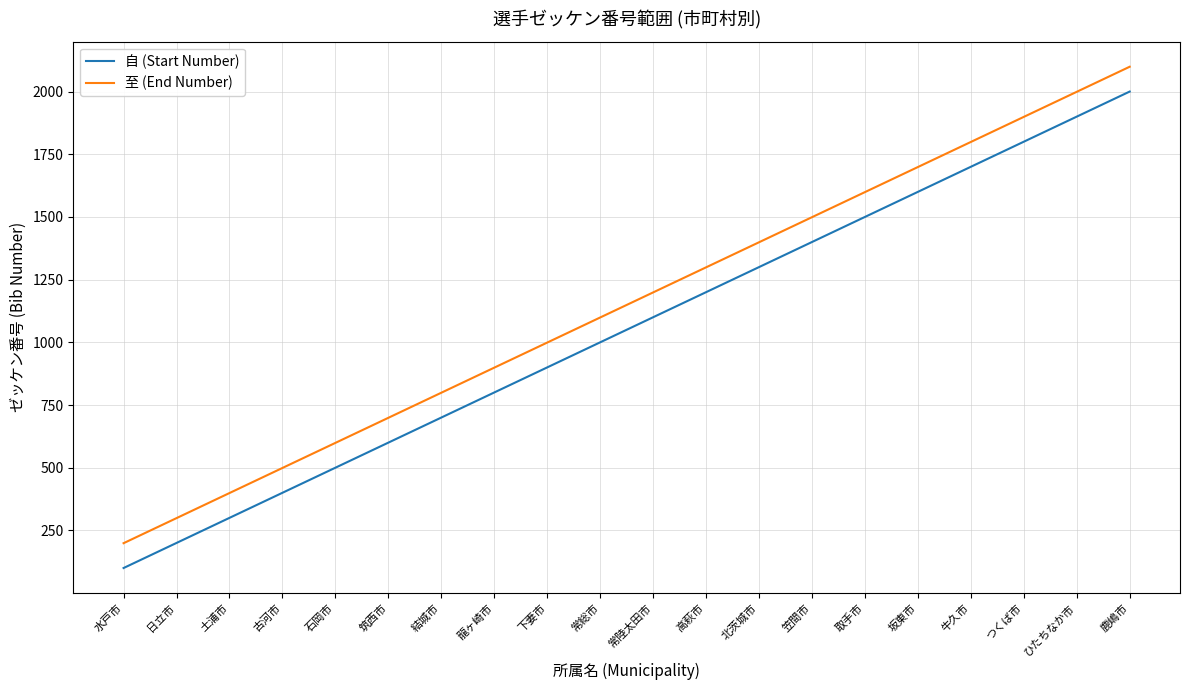

Reading left to right, what are all the values shown in this chart?

自 (Start Number): 水戸市=100	日立市=200	土浦市=300	古河市=400	石岡市=500	筑西市=600	結城市=700	龍ヶ崎市=800	下妻市=900	常総市=1000	常陸太田市=1100	高萩市=1200	北茨城市=1300	笠間市=1400	取手市=1500	坂東市=1600	牛久市=1700	つくば市=1800	ひたちなか市=1900	鹿嶋市=2000
至 (End Number): 水戸市=199	日立市=299	土浦市=399	古河市=499	石岡市=599	筑西市=699	結城市=799	龍ヶ崎市=899	下妻市=999	常総市=1099	常陸太田市=1199	高萩市=1299	北茨城市=1399	笠間市=1499	取手市=1599	坂東市=1699	牛久市=1799	つくば市=1899	ひたちなか市=1999	鹿嶋市=2099